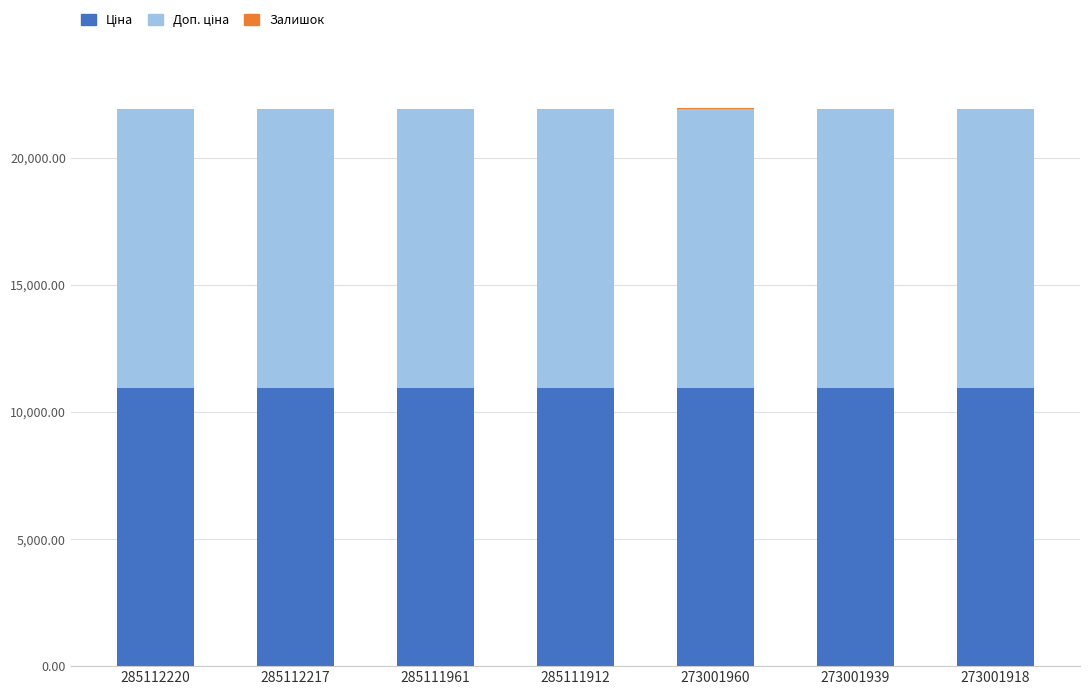

Count the number of categories in the chart.

7